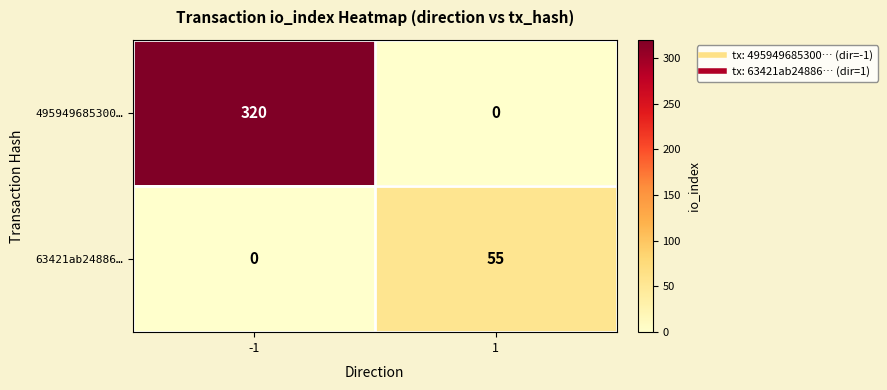

How many series are shown in this chart?

2